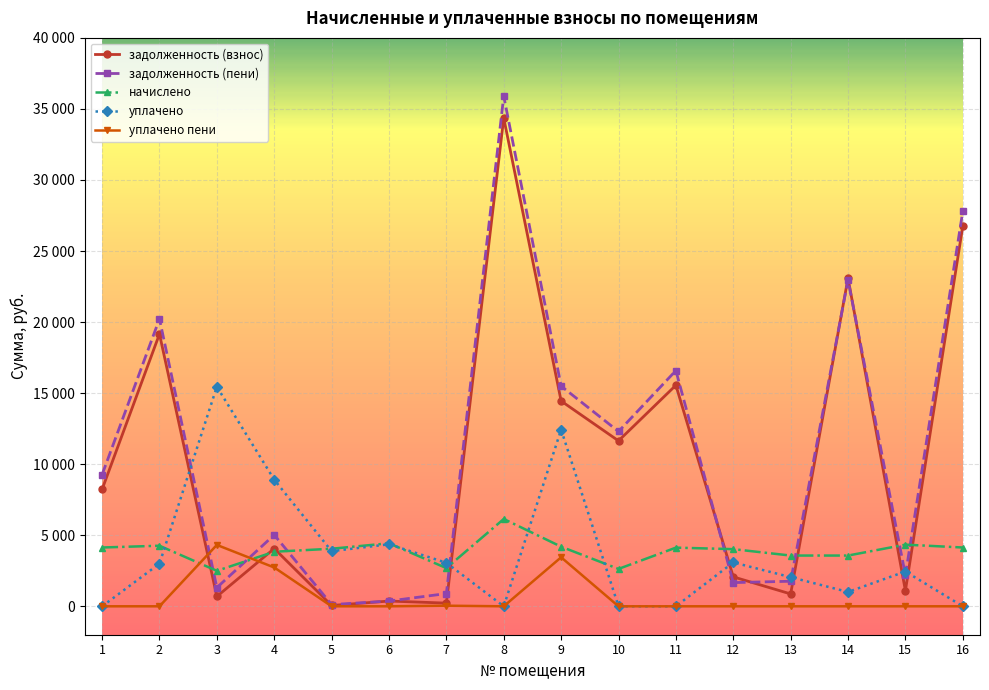

What are all the series names shown in the legend?

задолженность (взнос), задолженность (пени), начислено, уплачено, уплачено пени